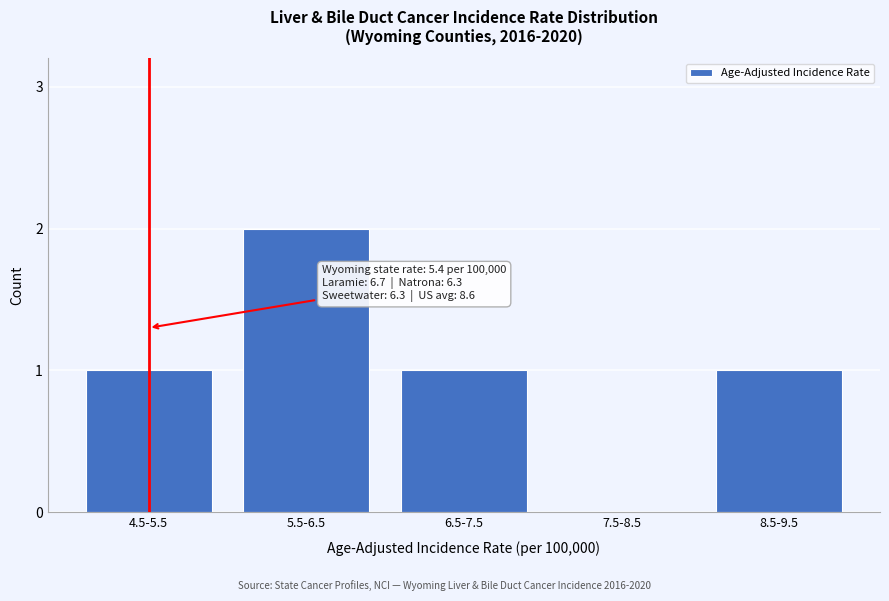

Reading left to right, extract all data points from this chart.

4.5-5.5=1	5.5-6.5=2	6.5-7.5=1	7.5-8.5=0	8.5-9.5=1